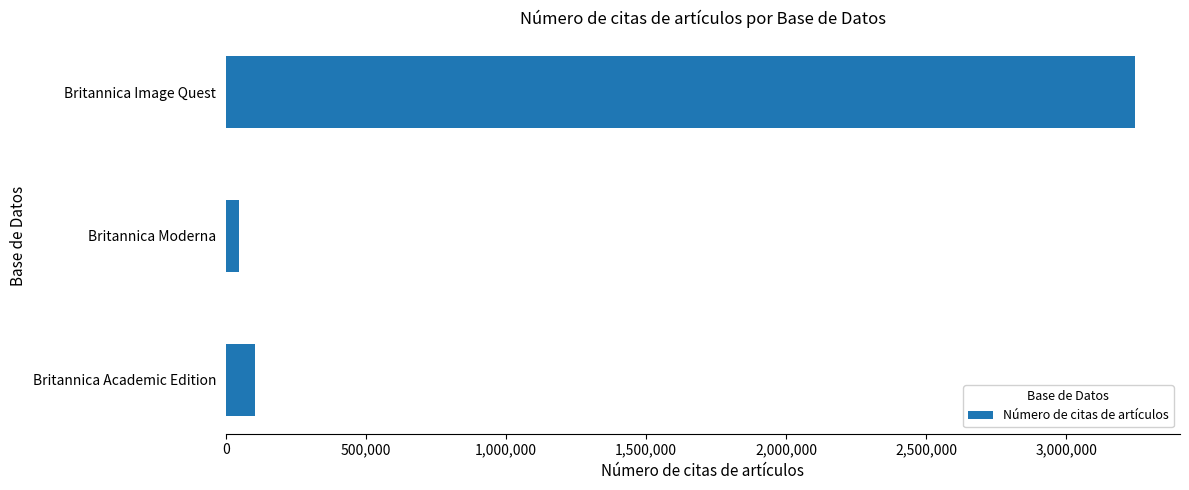

What is the difference between the maximum and minimum values?

3197050